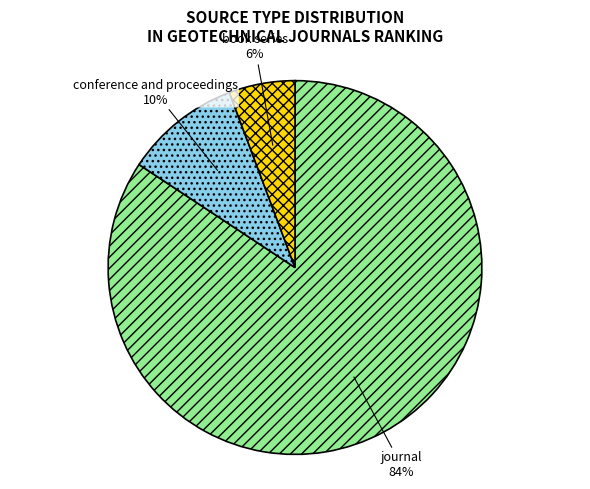

Rank the categories by value from highest to lowest.

journal, conference and proceedings, book series